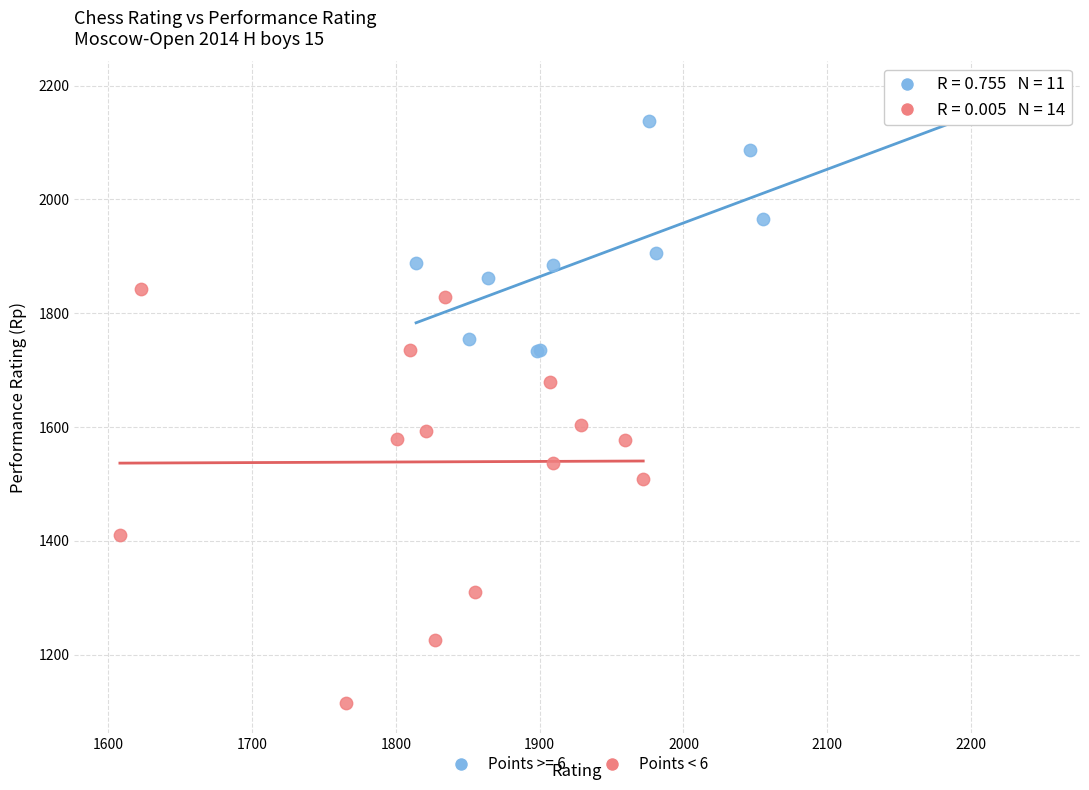

Which series reaches the maximum Y coordinate?

Points >= 6